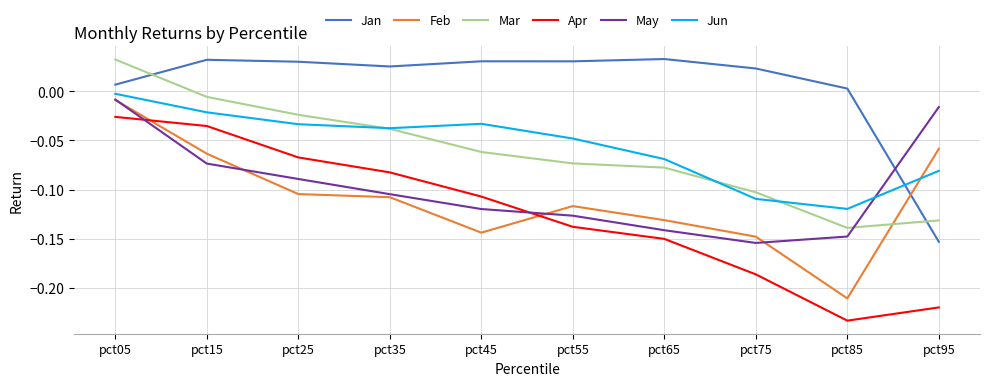

Which series has the widest spread of values?

Apr